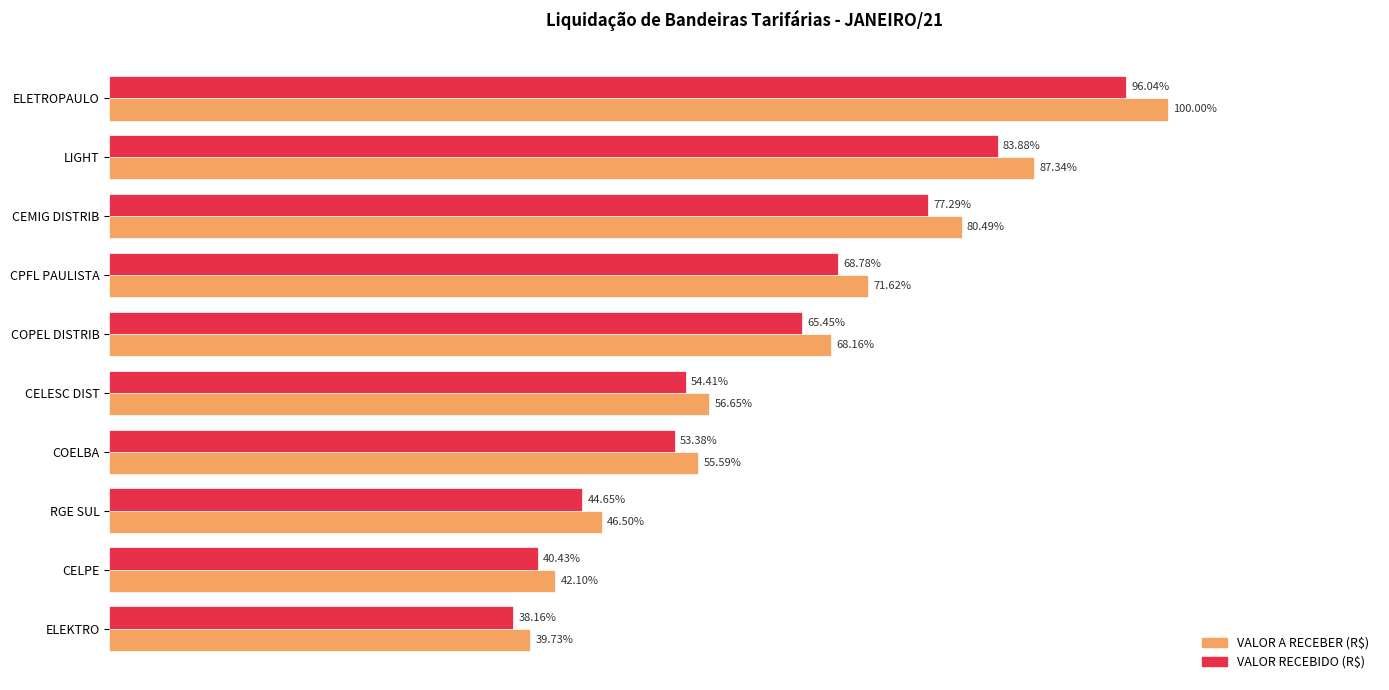

What are all the series names shown in the legend?

VALOR A RECEBER (R$), VALOR RECEBIDO (R$)